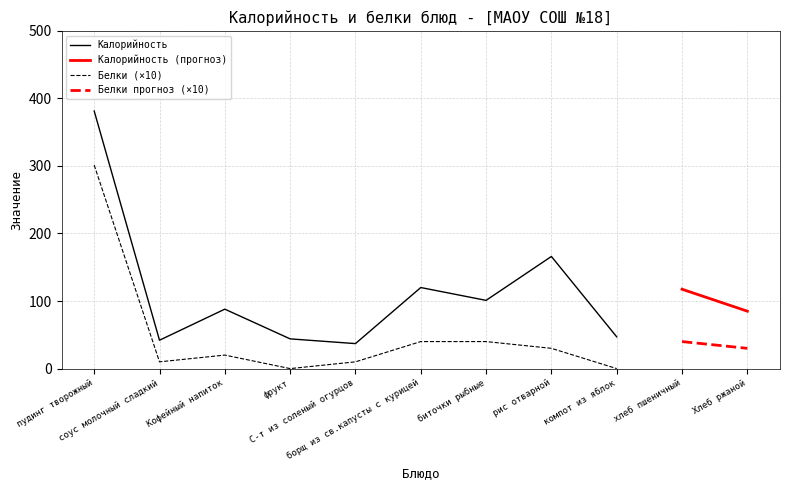

Reading left to right, what are all the values shown in this chart?

Калорийность: пудинг творожный=381.3	соус молочный сладкий=42.0	Кофейный напиток=88.0	фрукт=44.0	С-т из соленый огурцов=37.0	борщ из св.капусты с курицей=120.0	биточки рыбные=101.0	рис отварной=166.0	компот из яблок=47.0	хлеб пшеничный=117.5	Хлеб ржаной=85.0
Белки: пудинг творожный=30.1	соус молочный сладкий=1.0	Кофейный напиток=2.0	фрукт=0.0	С-т из соленый огурцов=1.0	борщ из св.капусты с курицей=4.0	биточки рыбные=4.0	рис отварной=3.0	компот из яблок=0.0	хлеб пшеничный=4.0	Хлеб ржаной=3.0